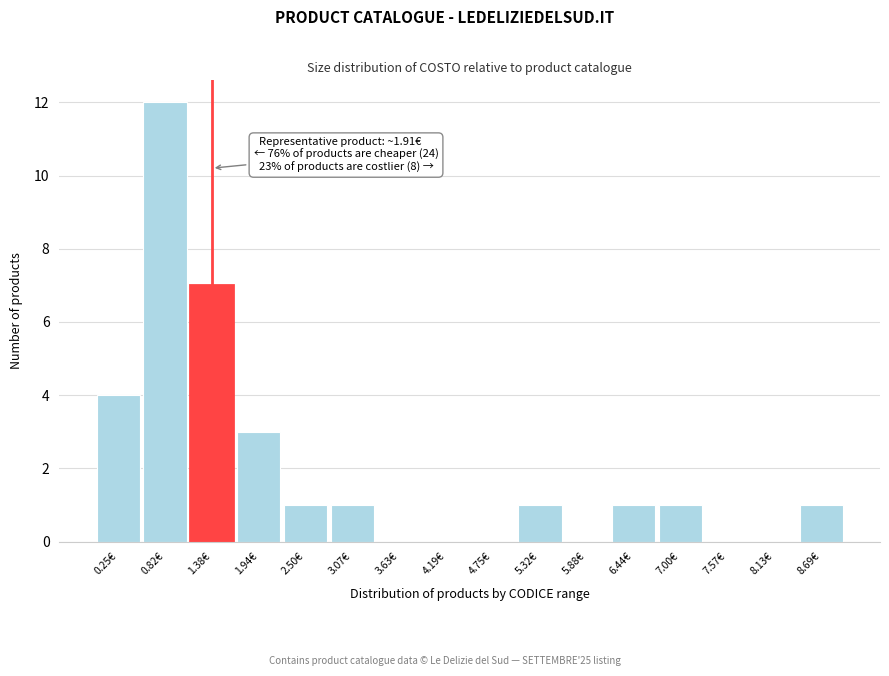

Reading right to left, what are all the values shown in this chart?

8.69€=1	8.13€=0	7.57€=0	7.00€=1	6.44€=1	5.88€=0	5.32€=1	4.75€=0	4.19€=0	3.63€=0	3.07€=1	2.50€=1	1.94€=3	1.38€=7	0.82€=12	0.25€=4